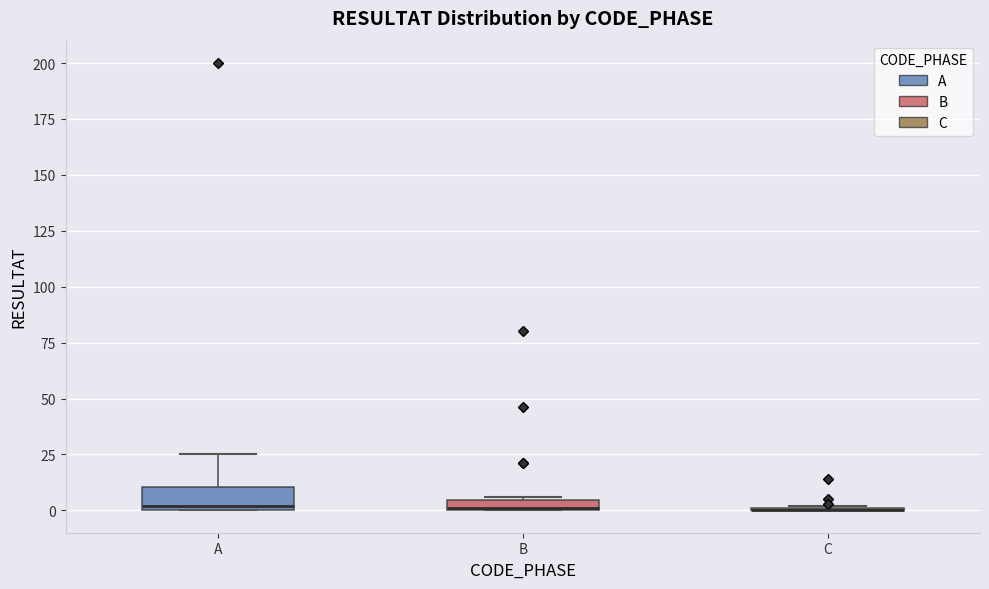

Comparing the boxes themselves (not the whiskers), which one is the tallest?

A